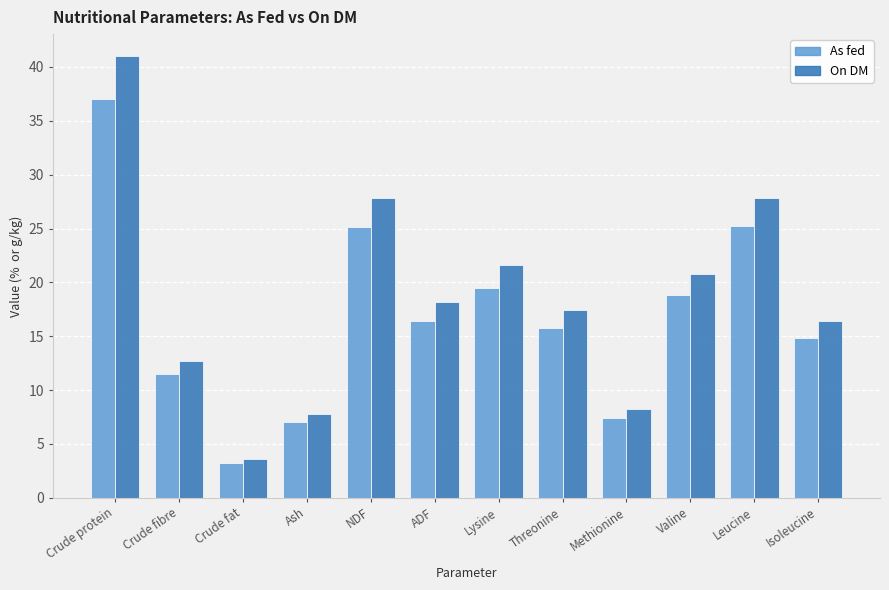

What is the lowest value of the As fed series?

3.2